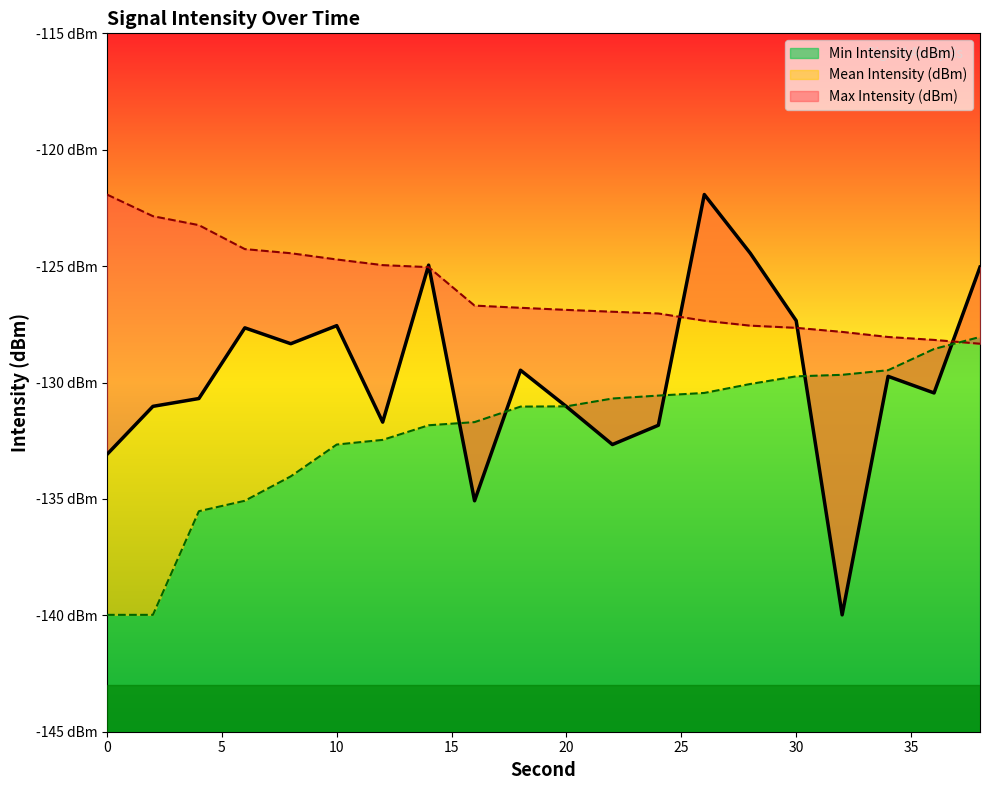

Reading right to left, transcribe all the data shown in this chart.

Mean Intensity (dBm): 38=-125.0	36=-130.4	34=-129.7	32=-140.0	30=-127.3	28=-124.4	26=-121.9	24=-131.8	22=-132.7	20=-131.0	18=-129.5	16=-135.1	14=-125.0	12=-131.7	10=-127.6	8=-128.3	6=-127.7	4=-130.7	2=-131.0	0=-133.1
Max Intensity (dBm): 38=-128.3	36=-128.2	34=-128.0	32=-127.8	30=-127.7	28=-127.6	26=-127.3	24=-127.0	22=-127.0	20=-126.9	18=-126.8	16=-126.7	14=-125.0	12=-125.0	10=-124.7	8=-124.4	6=-124.3	4=-123.2	2=-122.9	0=-121.9
Min Intensity (dBm): 38=-128.0	36=-128.6	34=-129.5	32=-129.7	30=-129.7	28=-130.1	26=-130.4	24=-130.6	22=-130.7	20=-131.0	18=-131.0	16=-131.7	14=-131.8	12=-132.5	10=-132.7	8=-134.0	6=-135.1	4=-135.5	2=-140.0	0=-140.0